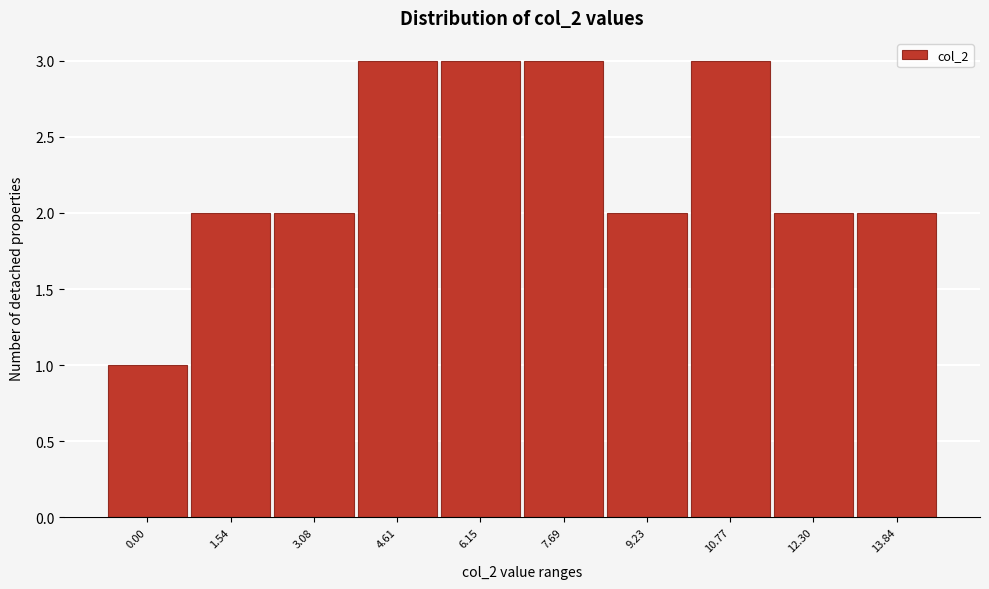

Reading left to right, what are all the values shown in this chart?

0.00=1	1.54=2	3.08=2	4.61=3	6.15=3	7.69=3	9.23=2	10.77=3	12.30=2	13.84=2